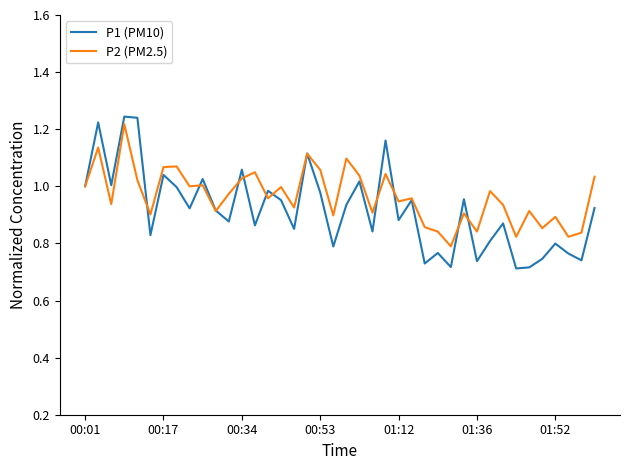

Which series has the widest spread of values?

P1 (PM10)